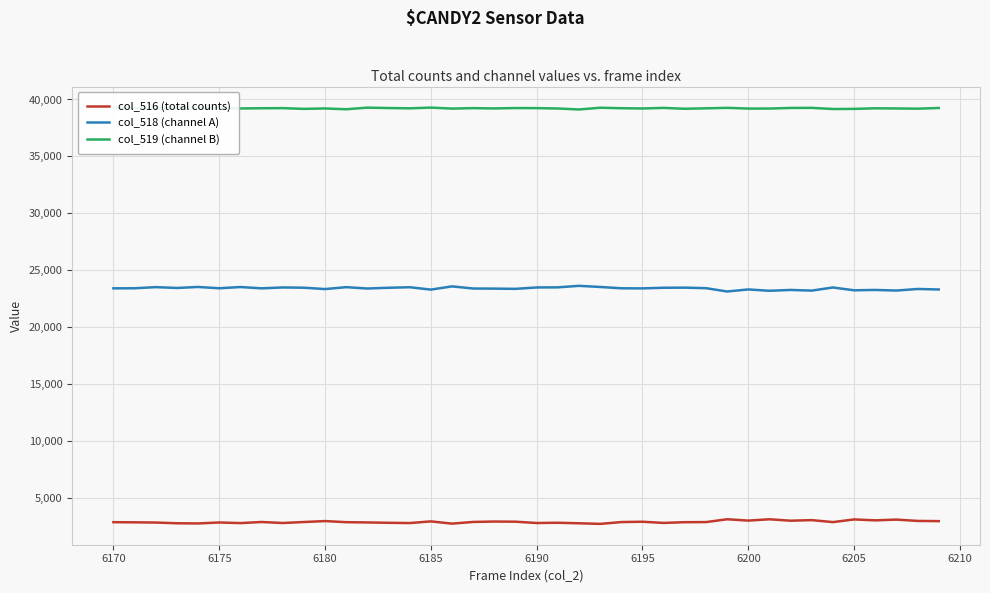

True or false: col_518 (channel A) and col_519 (channel B) cross at least once.

False